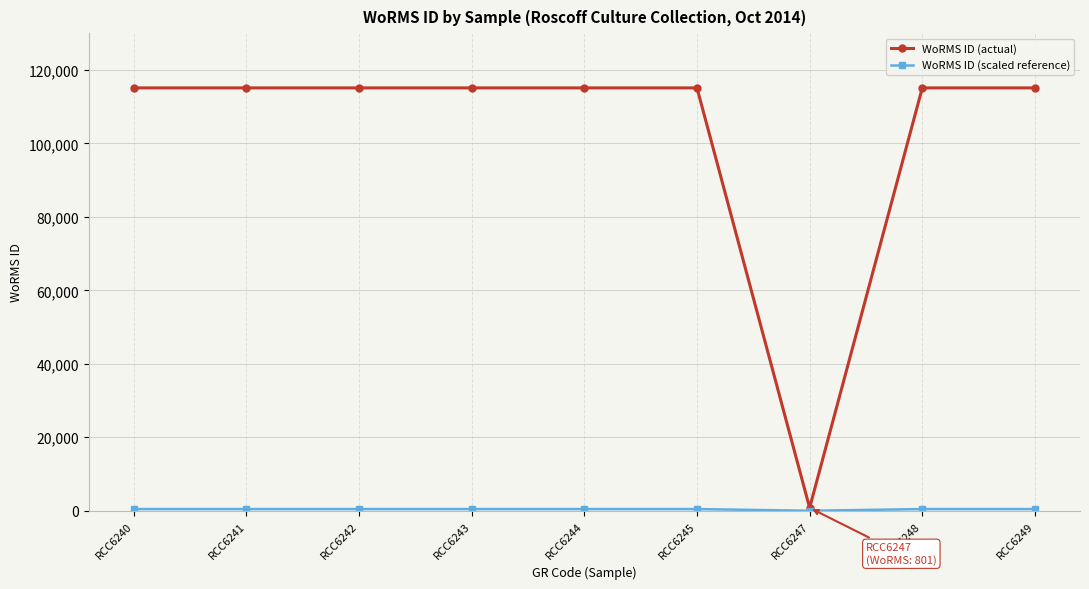

Which series has the largest total across all categories?

WoRMS ID (actual)